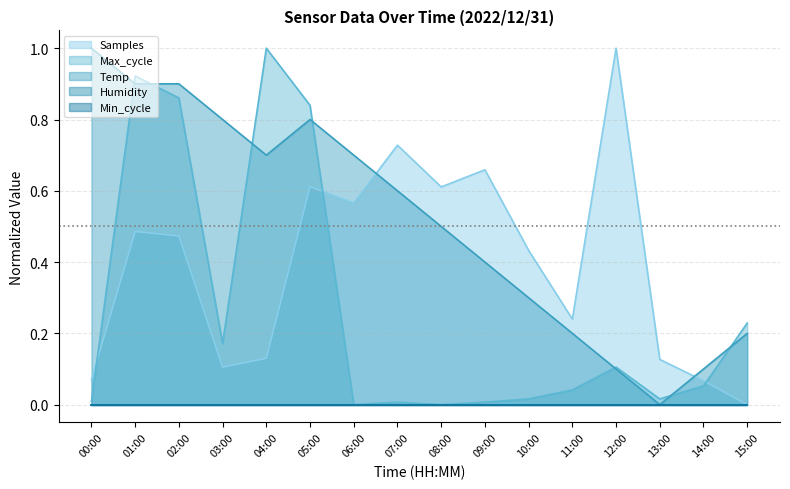

The value of Temp at 01:00 is 1.3. True or false?

False